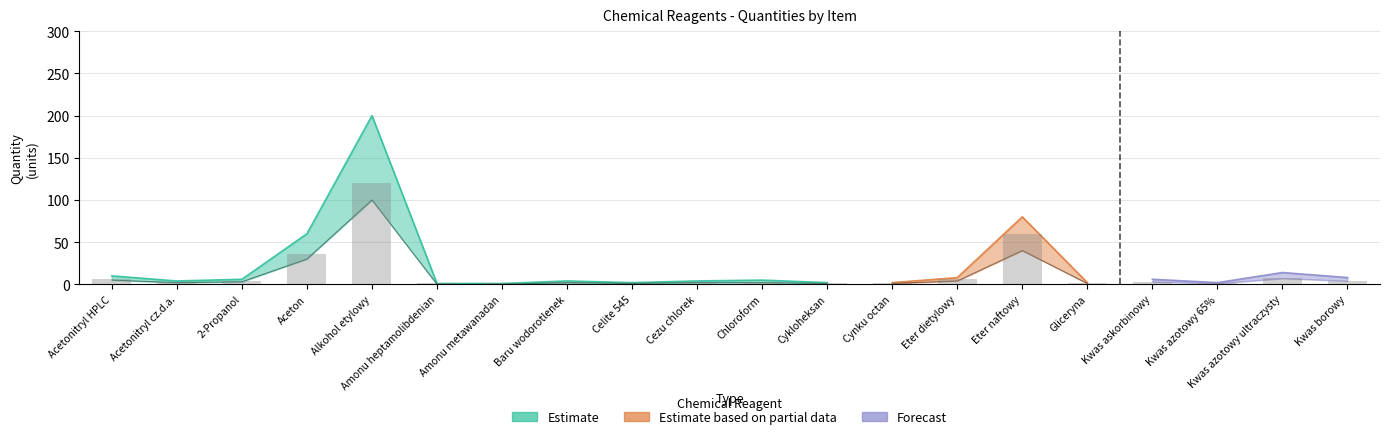

Rank the series by their average value, from lowest to highest.

Estimate based on partial data, Estimate, Forecast